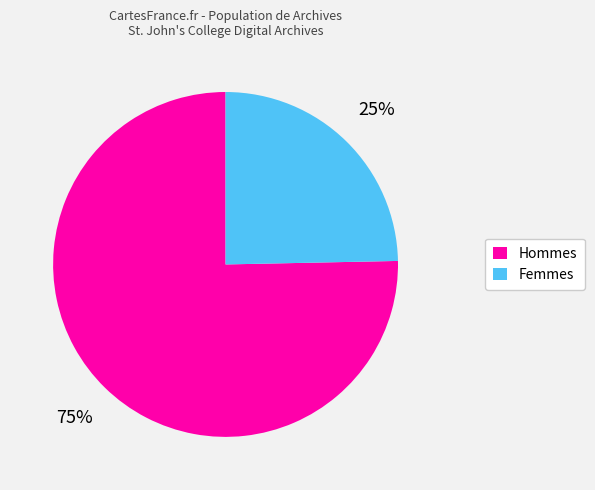

To the nearest percent, what is the average slice percentage?

50%